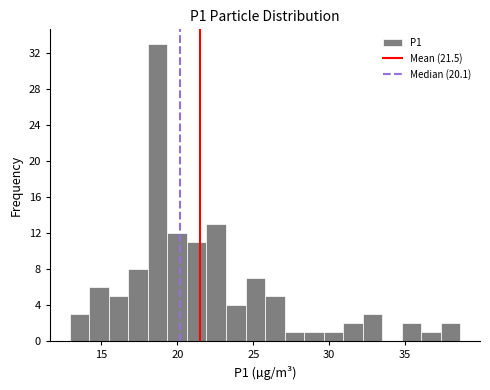

Read against the x-axis, roughly where is the centre of the tallest bar?

18.5